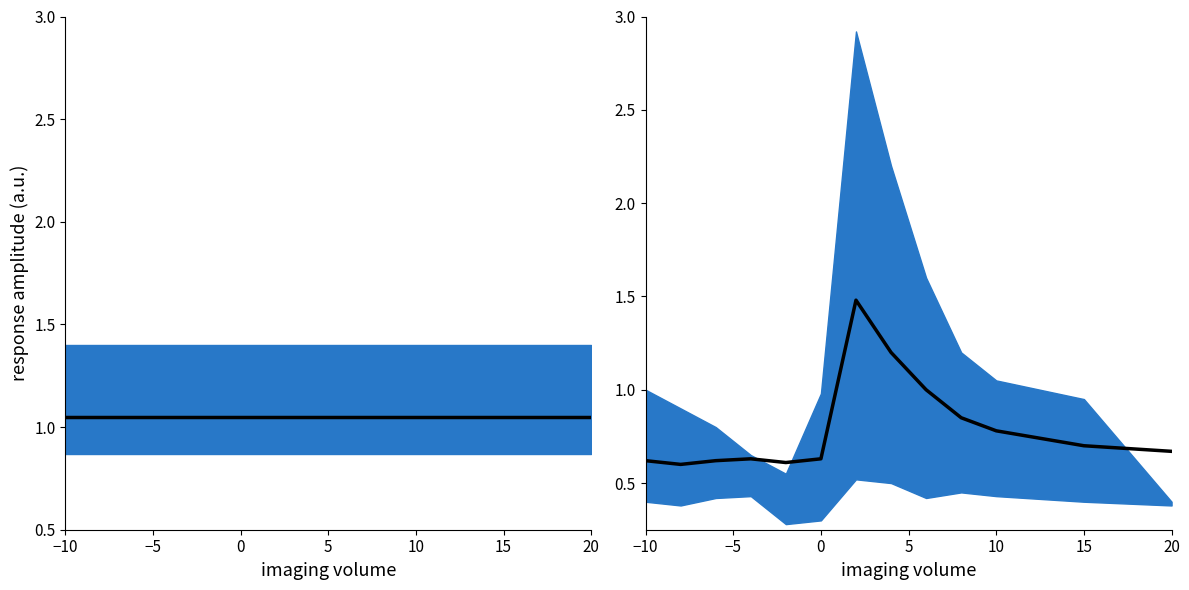

What is the greatest value displayed?

1.5